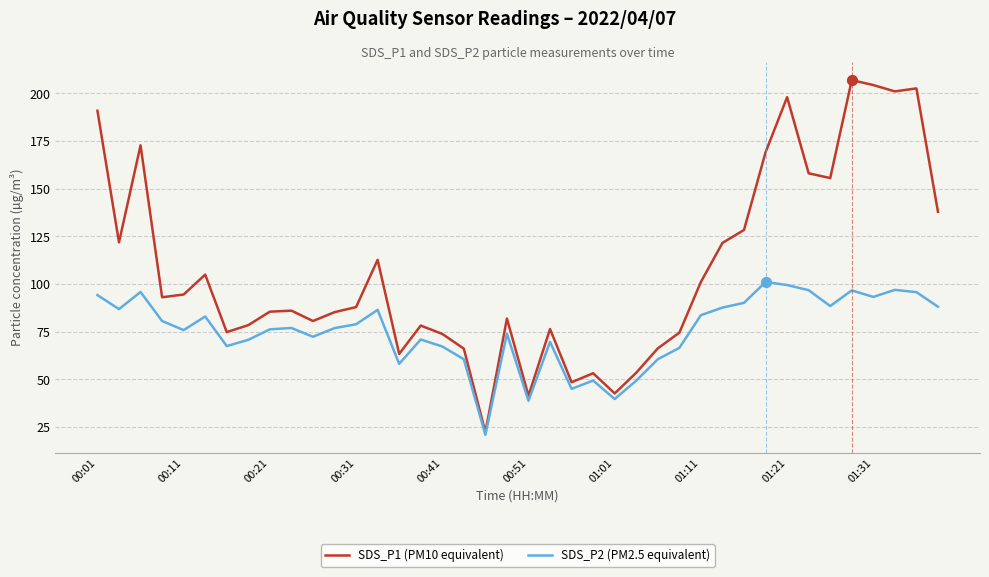

At how many categories does at least one series exceed 91?

19